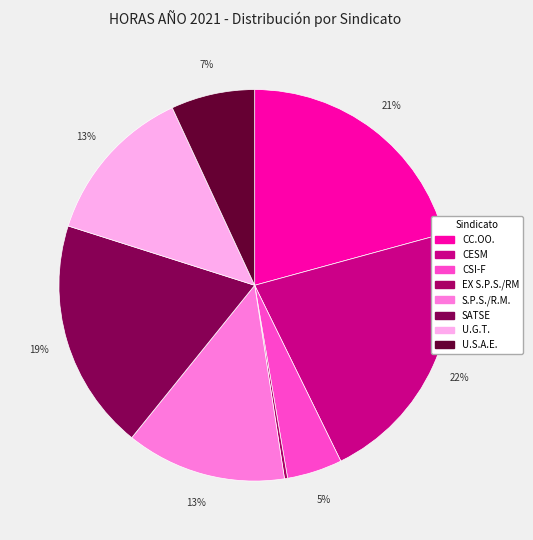

To the nearest percent, what is the combined percentage of CC.OO. and U.S.A.E.?

28%